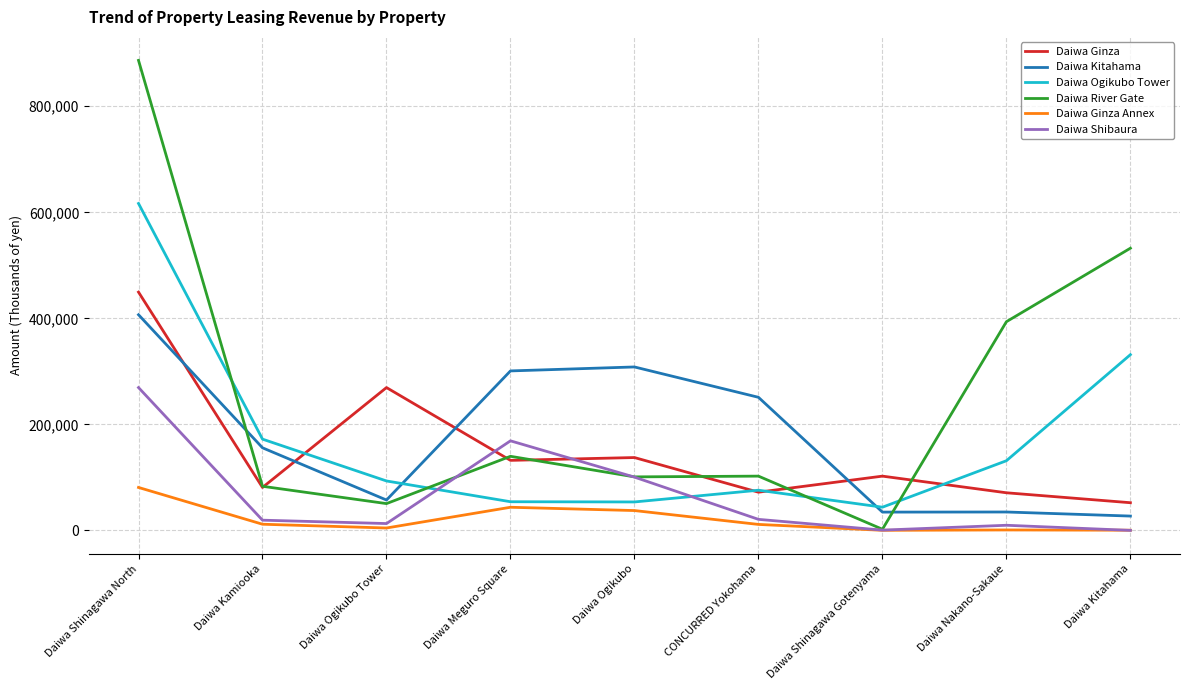

Does the chart display data point markers on the line(s)?

No